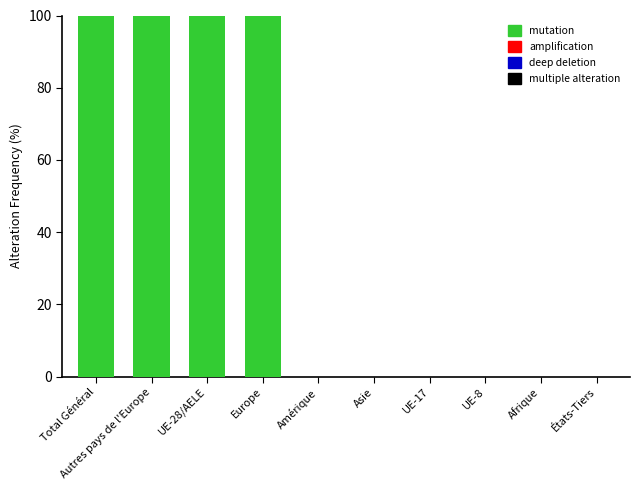

How many bars are there in each group?

4